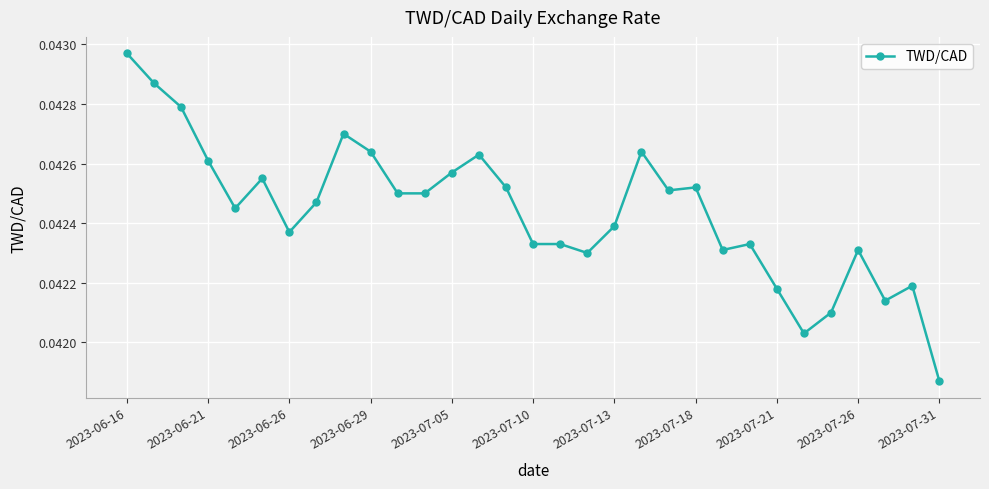

True or false: the data has more than 1 interior local peaks.

True